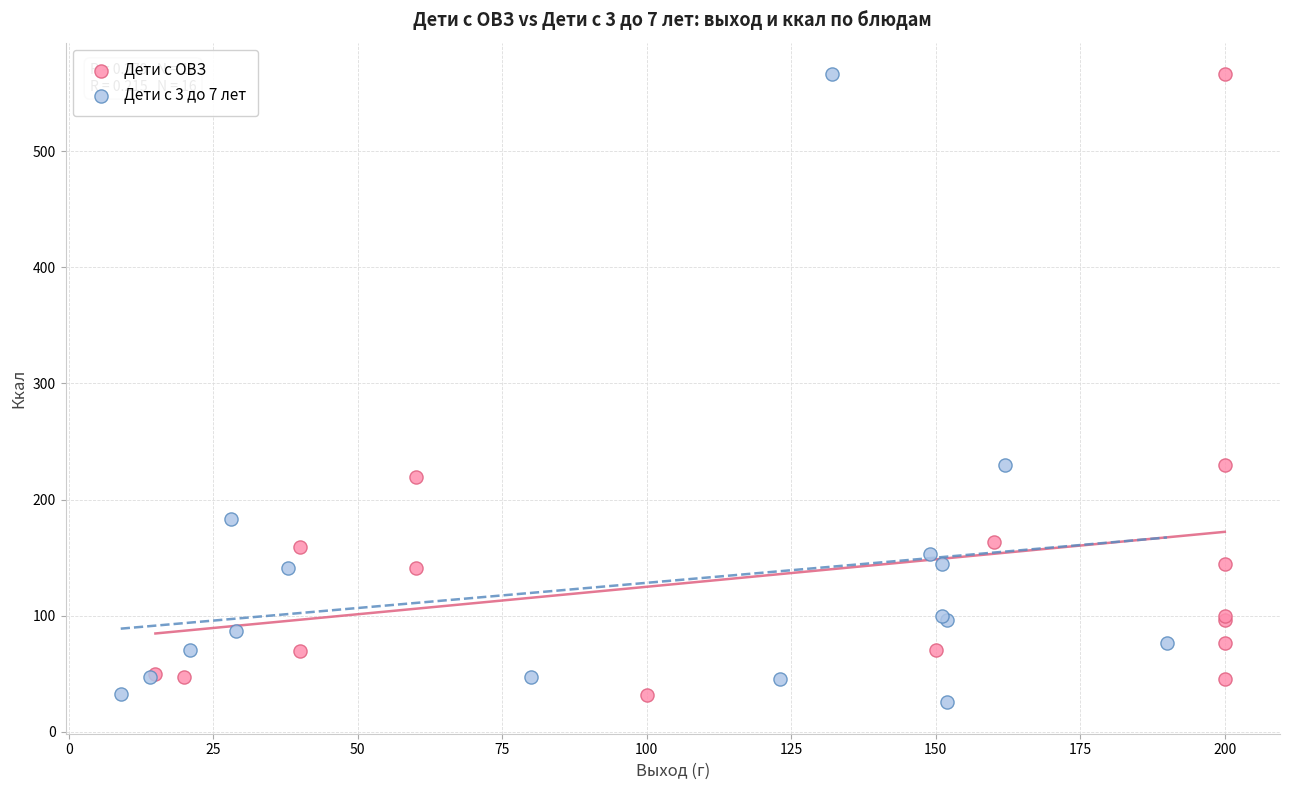

What are all the series names shown in the legend?

Дети с ОВЗ, Дети с 3 до 7 лет